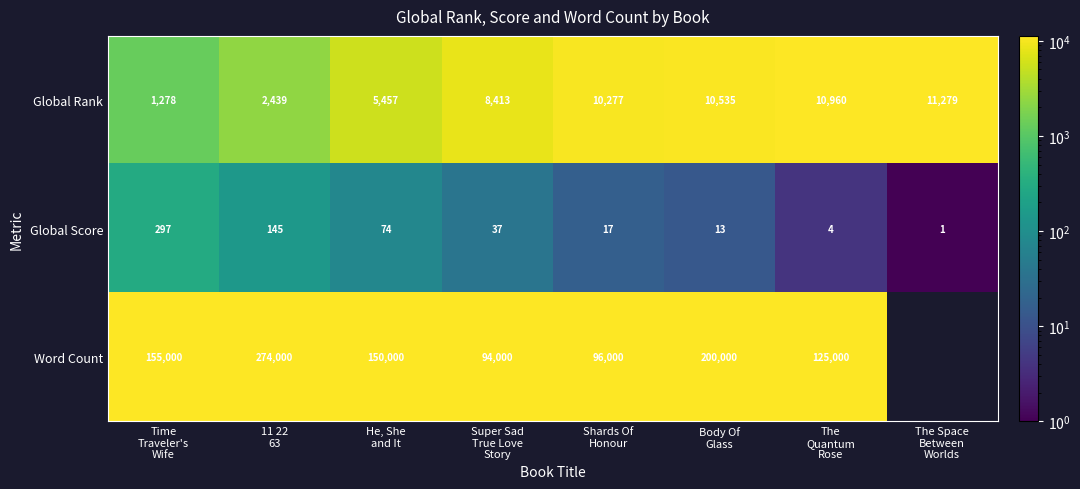

What is the sum of all Global Rank values?

60638